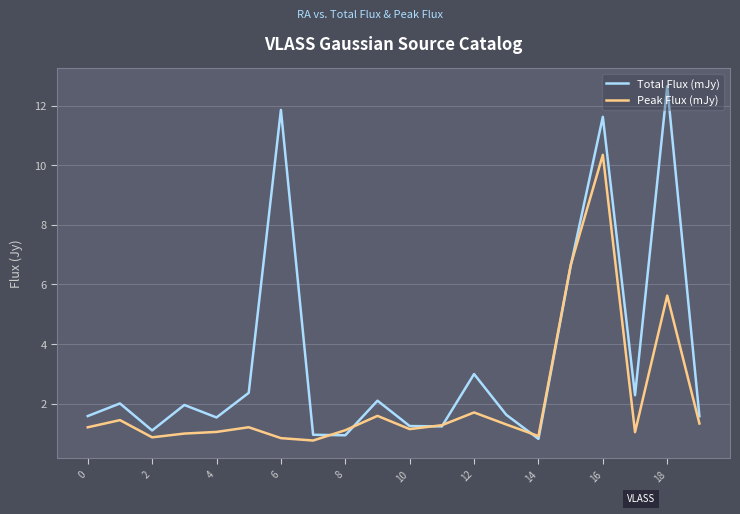

Which series has the largest range (max minus min)?

Total Flux (mJy)